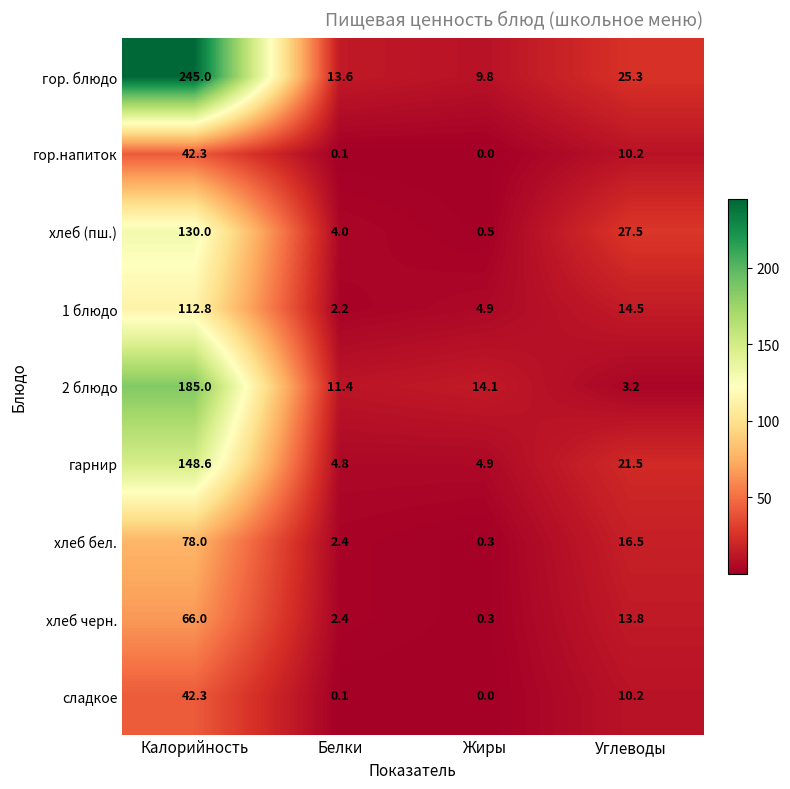

At which label does гор. блюдо first exceed 25?

Калорийность